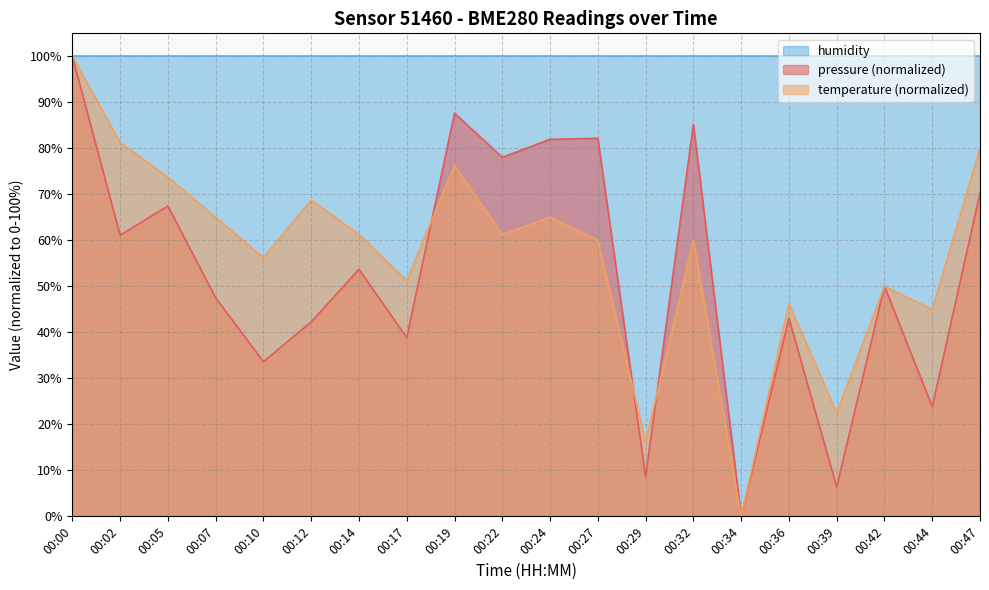

Does the chart have visible grid lines?

Yes